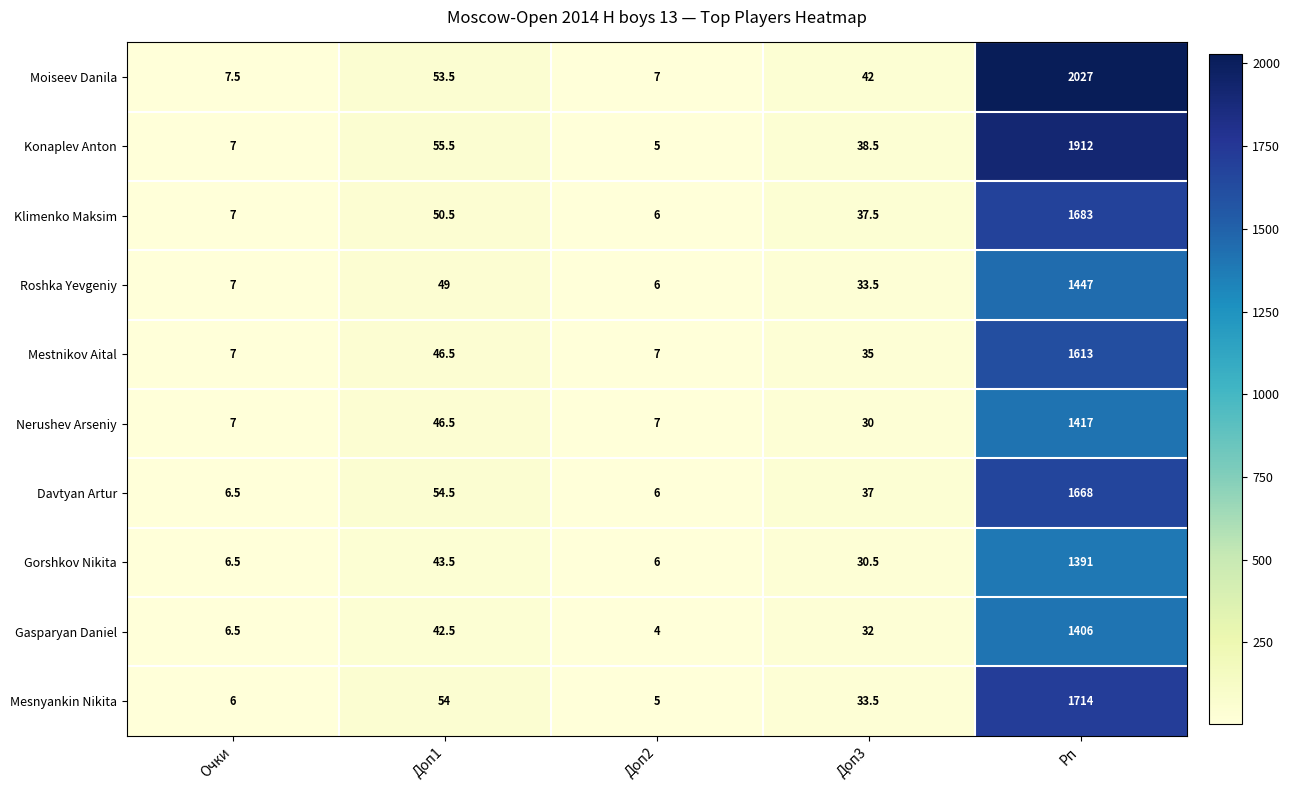

Rank the categories by Gasparyan Daniel value from highest to lowest.

Рп, Доп1, Доп3, Очки, Доп2